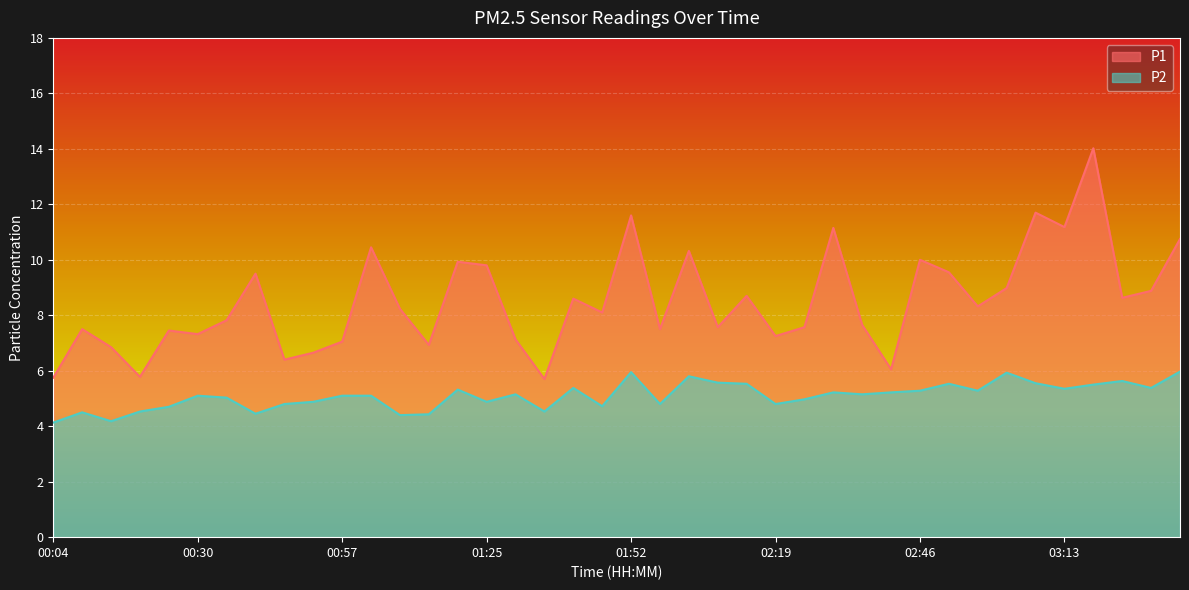

What is the value of the P2 point at the 22nd from the left?

4.8